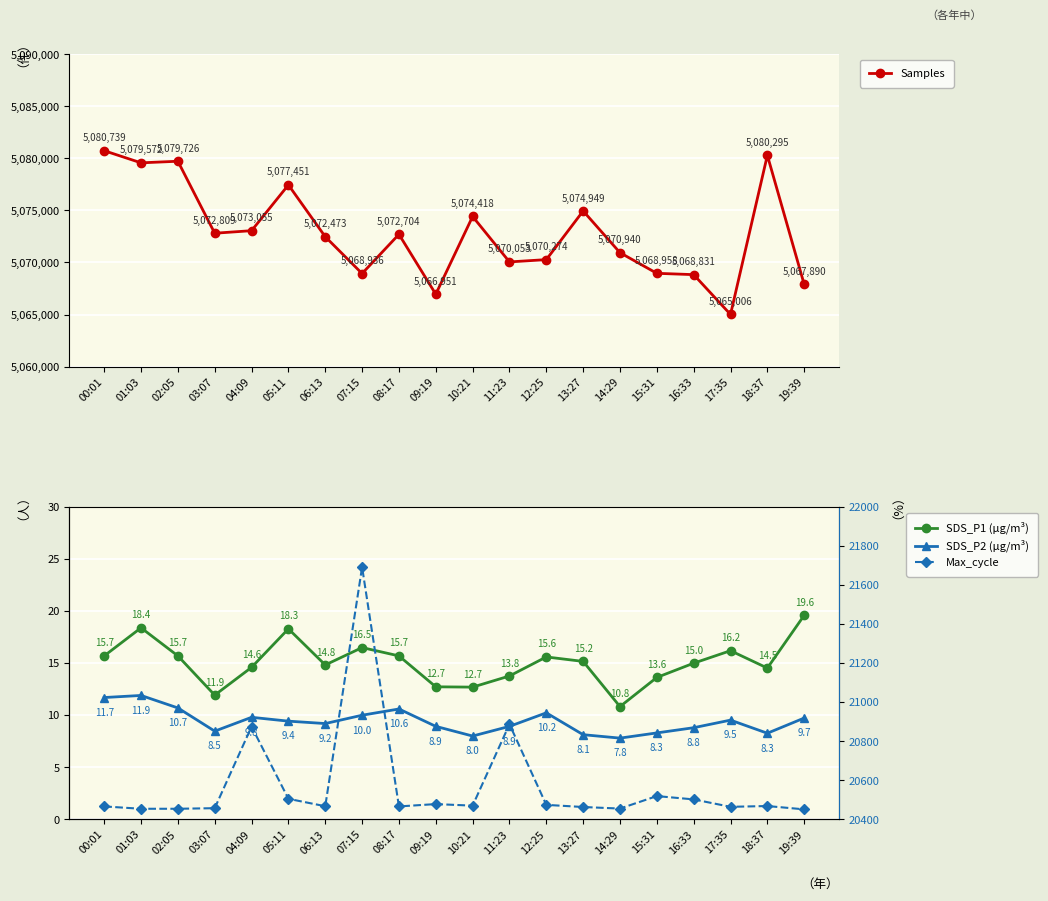

Is this an area chart (filled region under the line)?

No